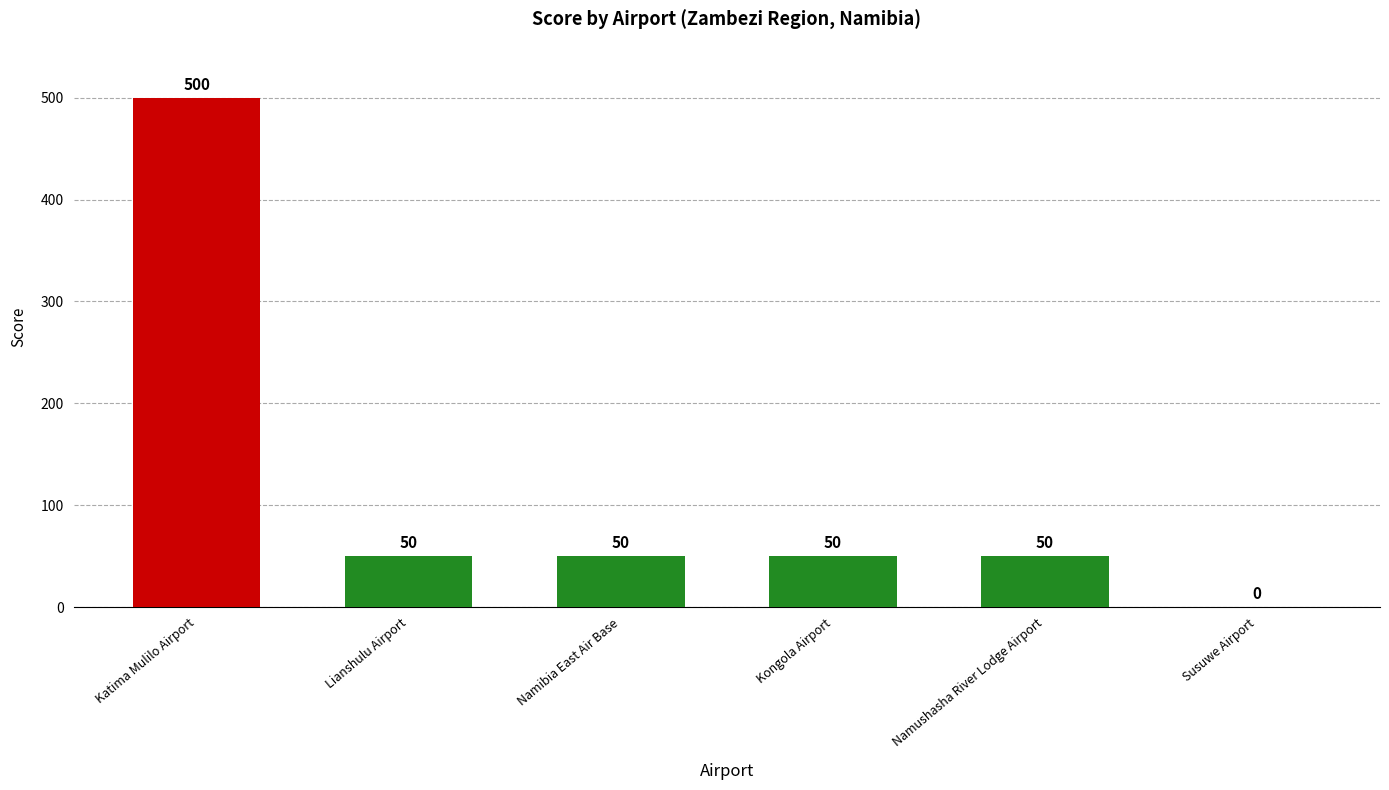

Reading left to right, transcribe all the data shown in this chart.

Katima Mulilo Airport=500	Lianshulu Airport=50	Namibia East Air Base=50	Kongola Airport=50	Namushasha River Lodge Airport=50	Susuwe Airport=0